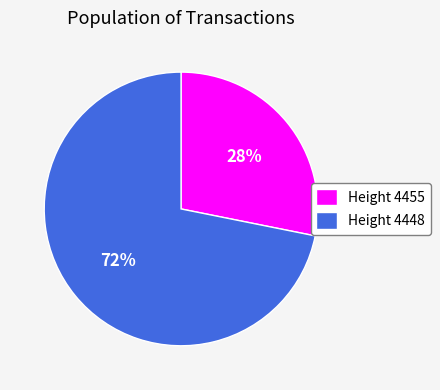

Is the sum of Height 4455 and Height 4448 greater than half?

Yes